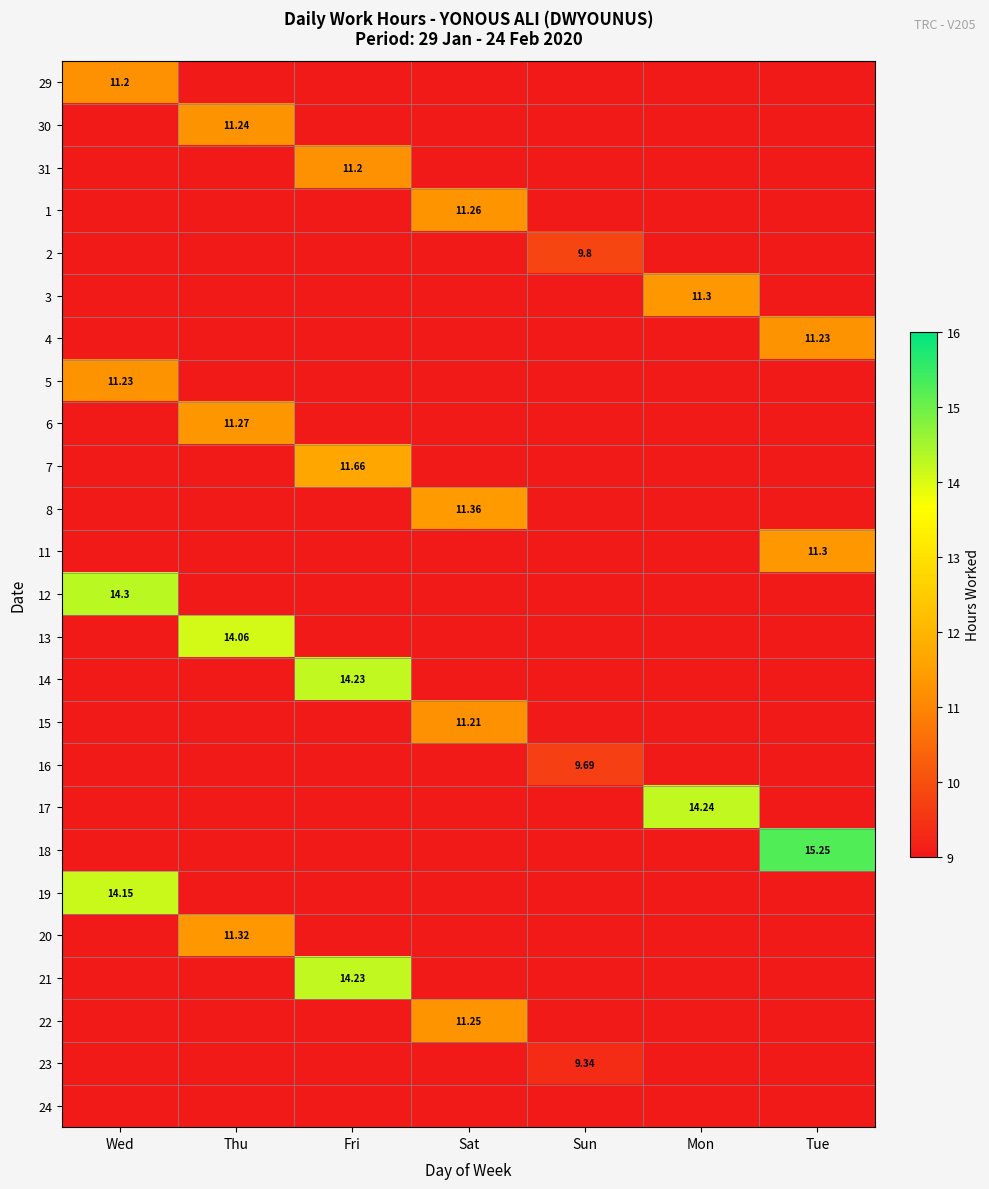

What is the maximum value shown in the chart?

15.2